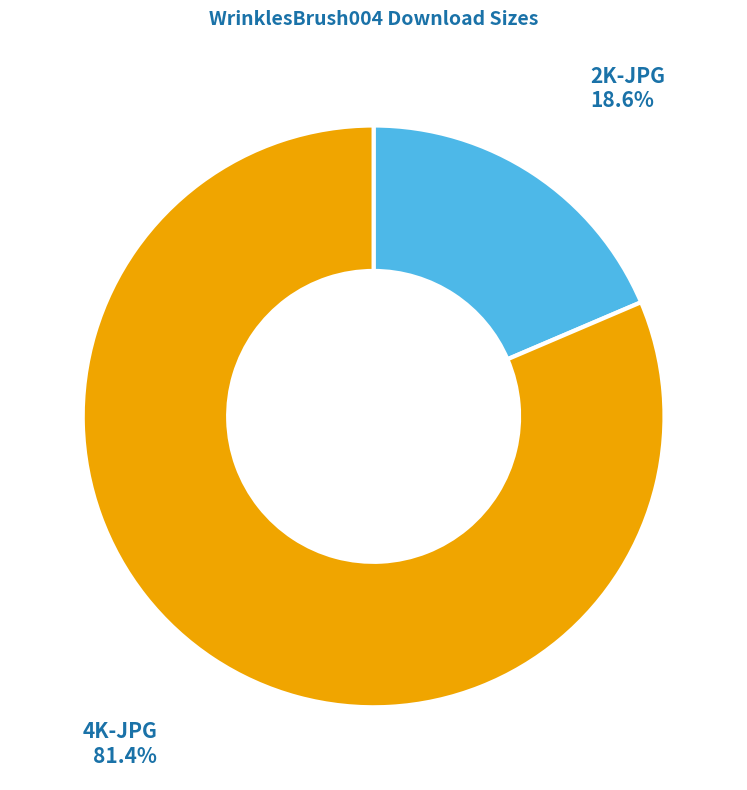

Rank the categories by value from lowest to highest.

2K-JPG, 4K-JPG